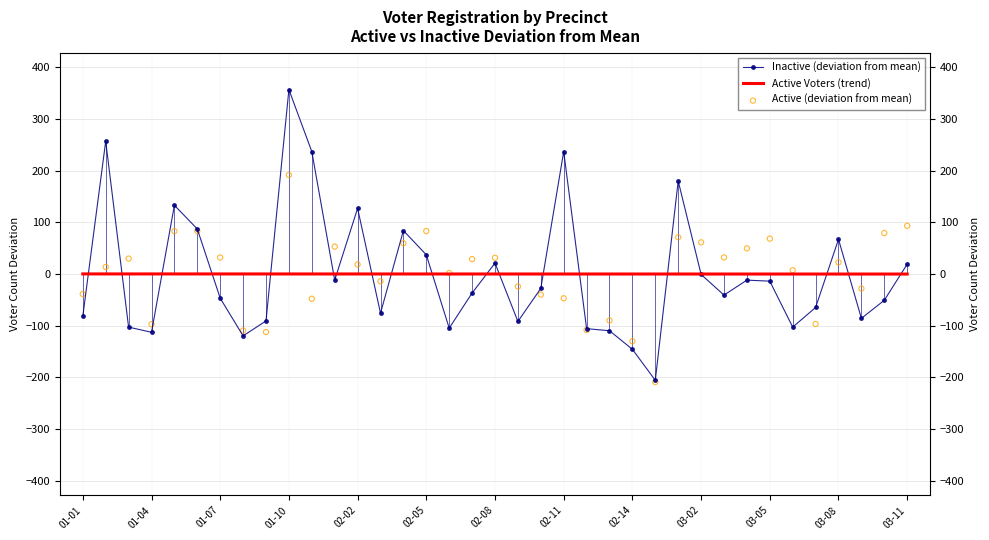

Is the value of Active Voters (trend) at 34 greater than the value of Active (deviation from mean) at 31?

No